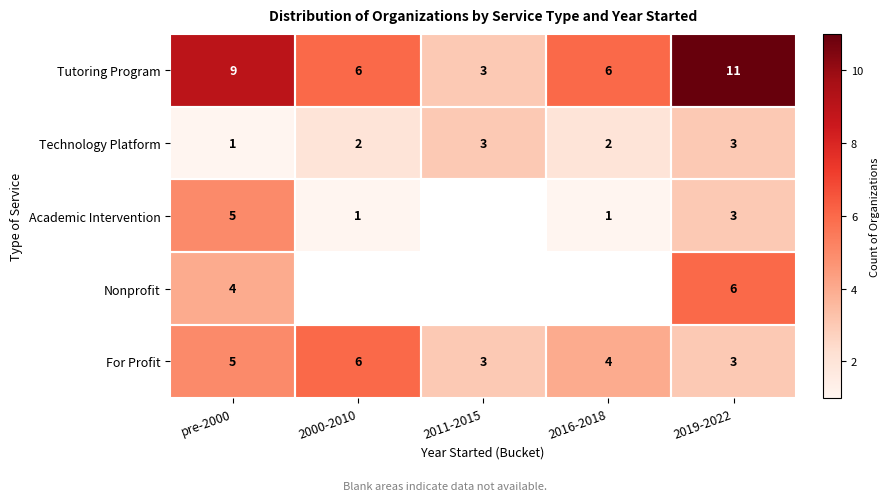

What is the spread (max minus min) of values at pre-2000?

8